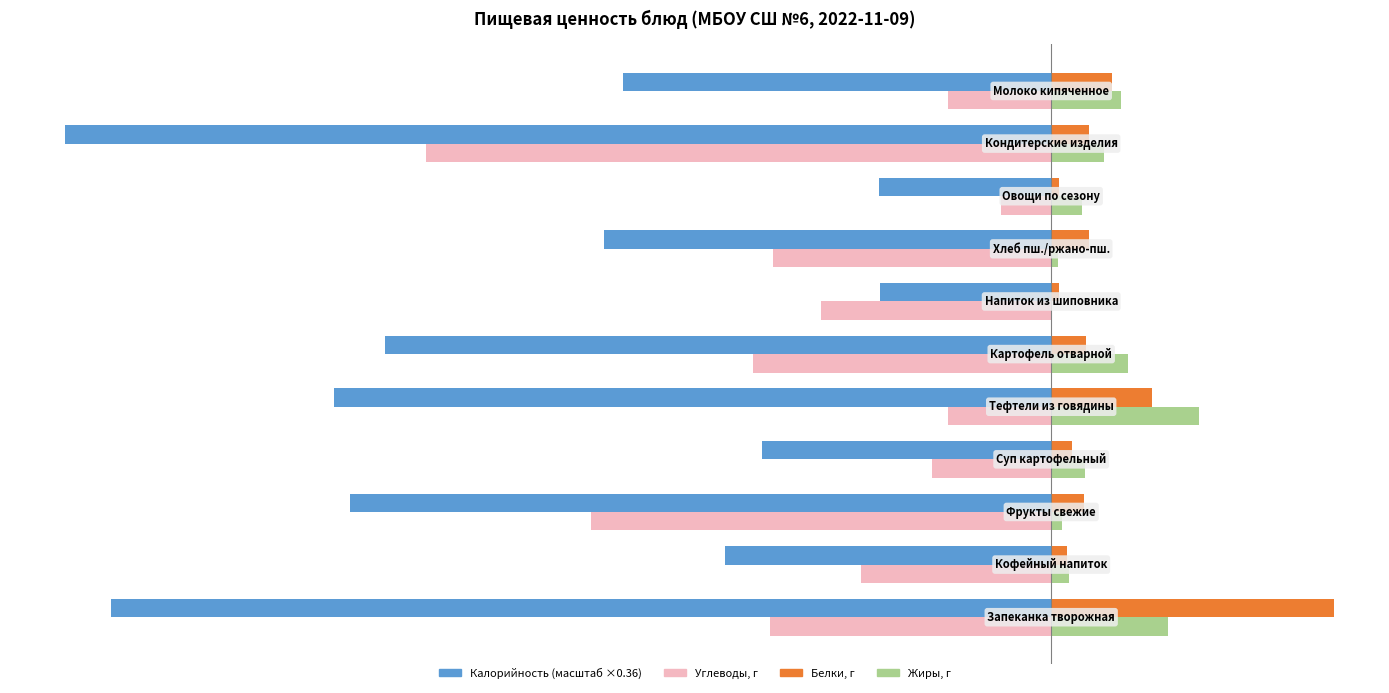

What is the greatest value displayed?

25.8